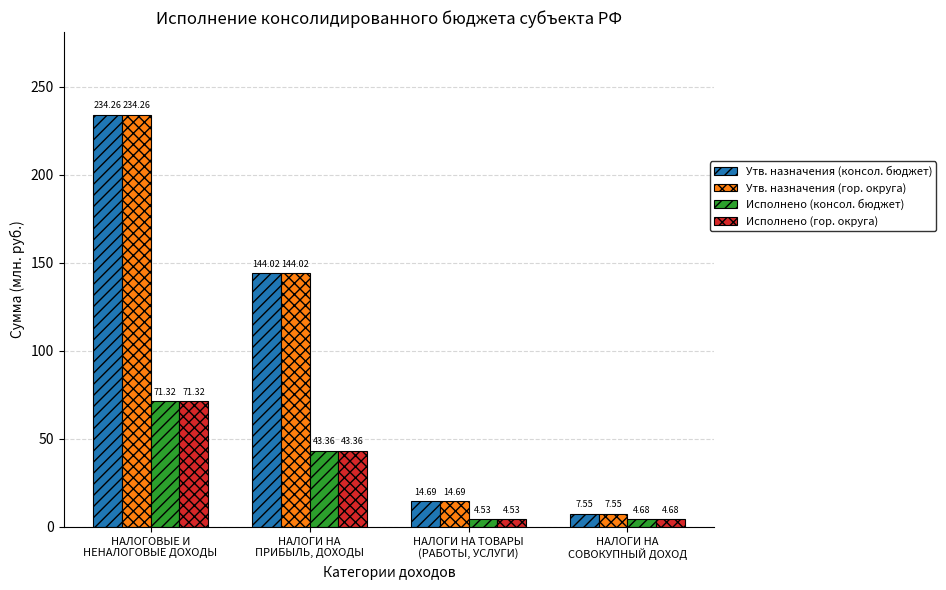

Is the value of Утв. назначения (консол. бюджет) at НАЛОГИ НА
СОВОКУПНЫЙ ДОХОД greater than the value of Исполнено (консол. бюджет) at НАЛОГОВЫЕ И
НЕНАЛОГОВЫЕ ДОХОДЫ?

No